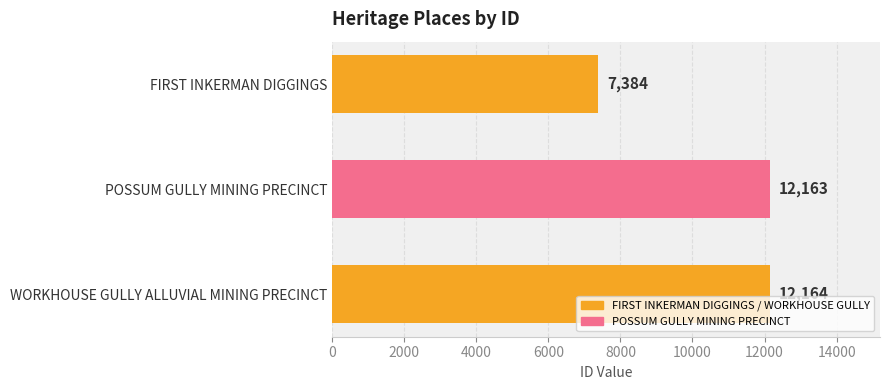

What is the difference between the maximum and minimum values?

4780